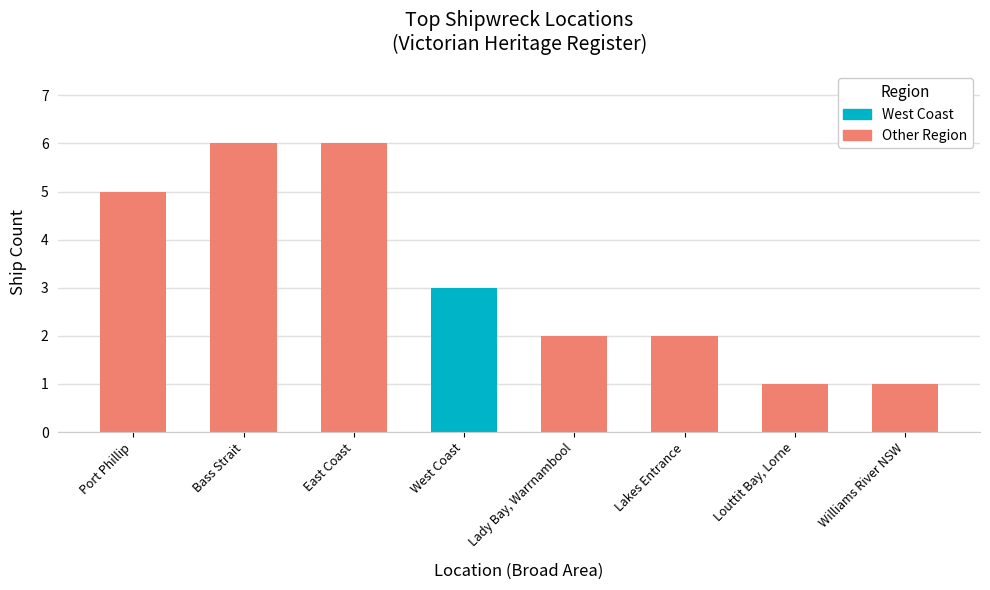

What is the average value?

3